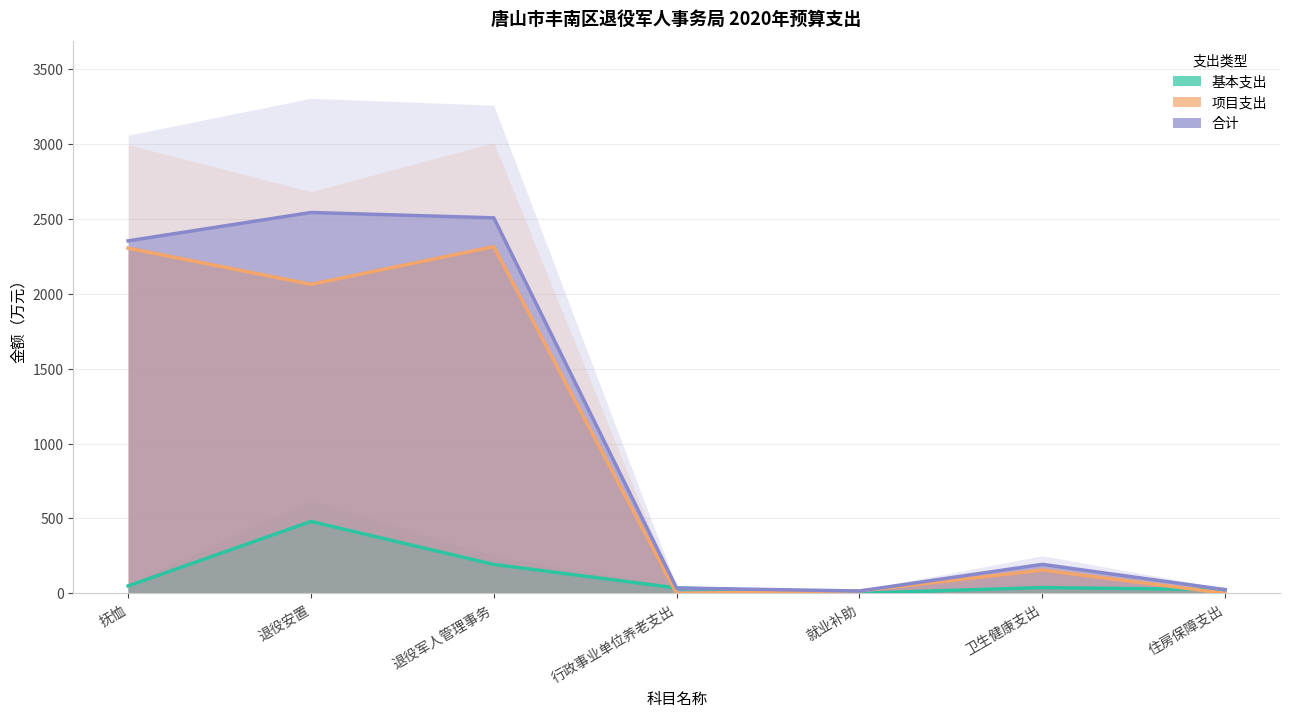

What is the difference between the second highest and minimum values in the 合计 series?

2493.7